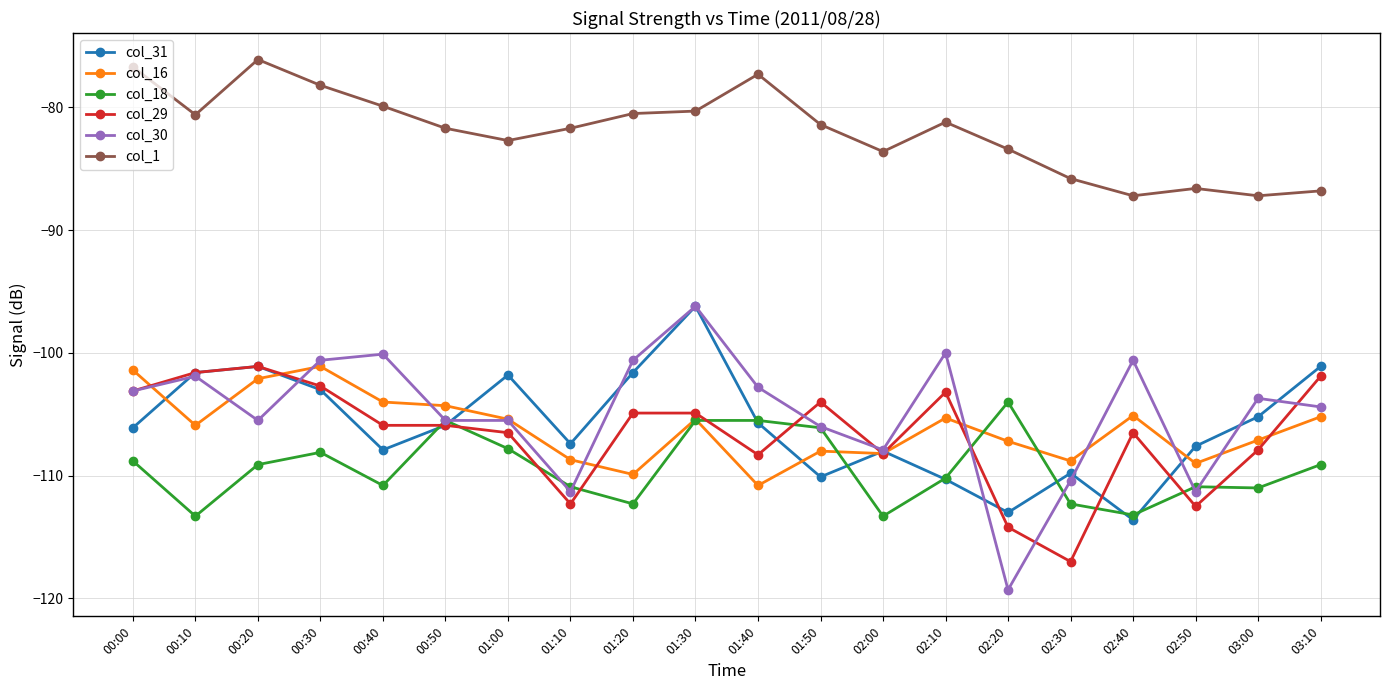

True or false: col_1 has a value of -87.2 at 03:00.

True